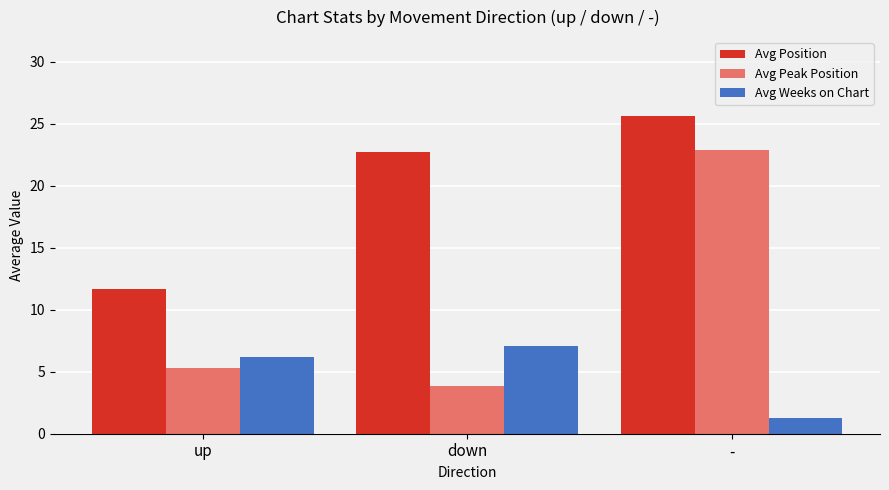

How many bars are there in total?

9